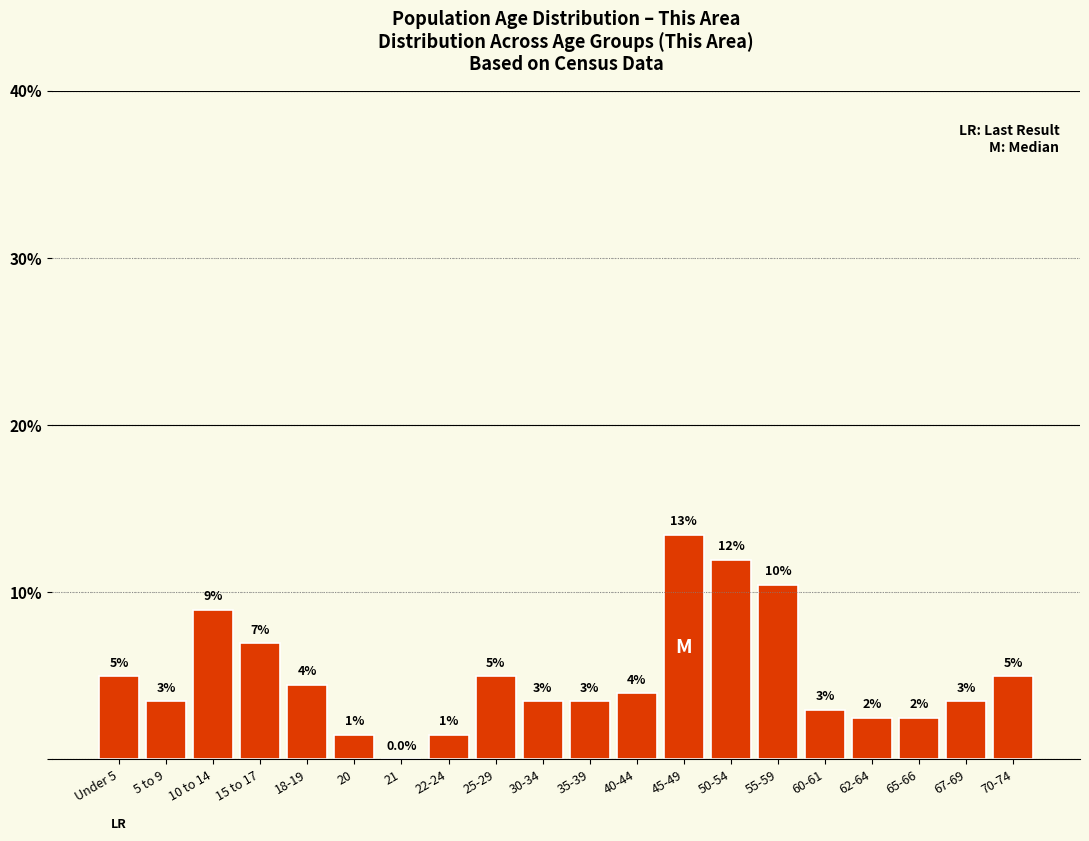

Reading left to right, transcribe all the data shown in this chart.

Under 5=5.0	5 to 9=3.5	10 to 14=9.0	15 to 17=7.0	18-19=4.5	20=1.5	21=0.0	22-24=1.5	25-29=5.0	30-34=3.5	35-39=3.5	40-44=4.0	45-49=13.4	50-54=11.9	55-59=10.4	60-61=3.0	62-64=2.5	65-66=2.5	67-69=3.5	70-74=5.0